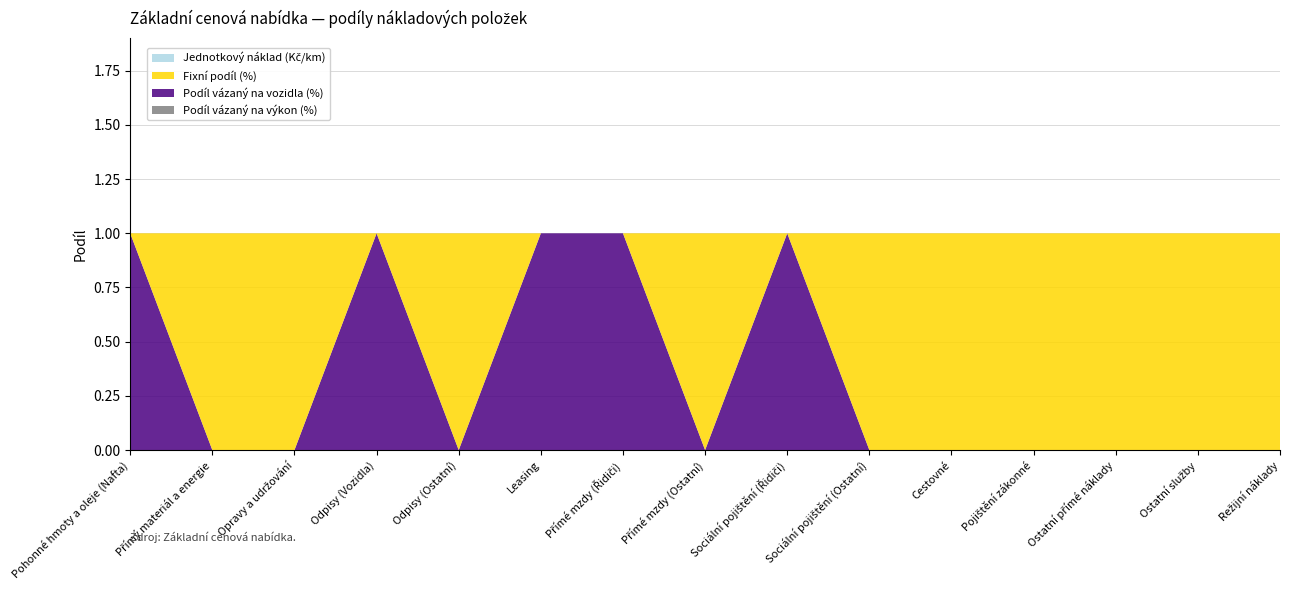

Reading left to right, list all the values displayed in this chart.

Podíl vázaný na výkon (%): 0	0	0	0	0	0	0	0	0	0	0	0	0	0	0
Podíl vázaný na vozidla (%): 1	0	0	1	0	1	1	0	1	0	0	0	0	0	0
Fixní podíl (%): 0	1	1	0	1	0	0	1	0	1	1	1	1	1	1
Jednotkový náklad (Kč/km): 0	0	0	0	0	0	0	0	0	0	0	0	0	0	0